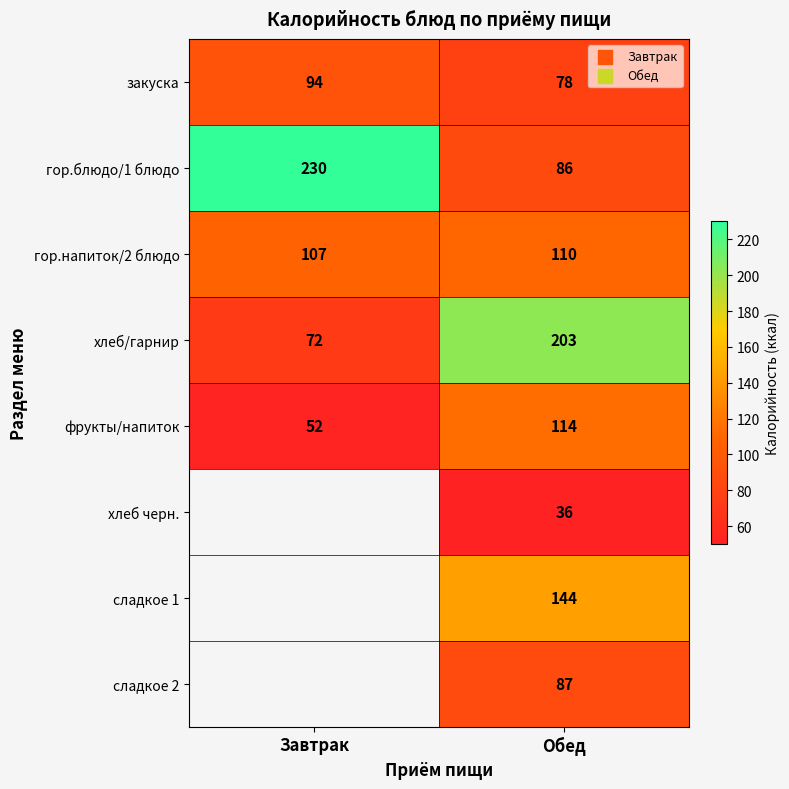

Which has a higher value, Обед or Завтрак?

Завтрак